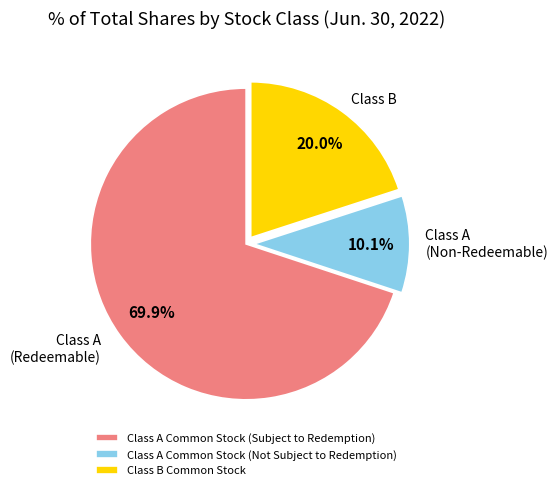

Approximately how many times larger is the value at Class A Common Stock (Subject to Redemption) compared to Class B Common Stock?

3.5